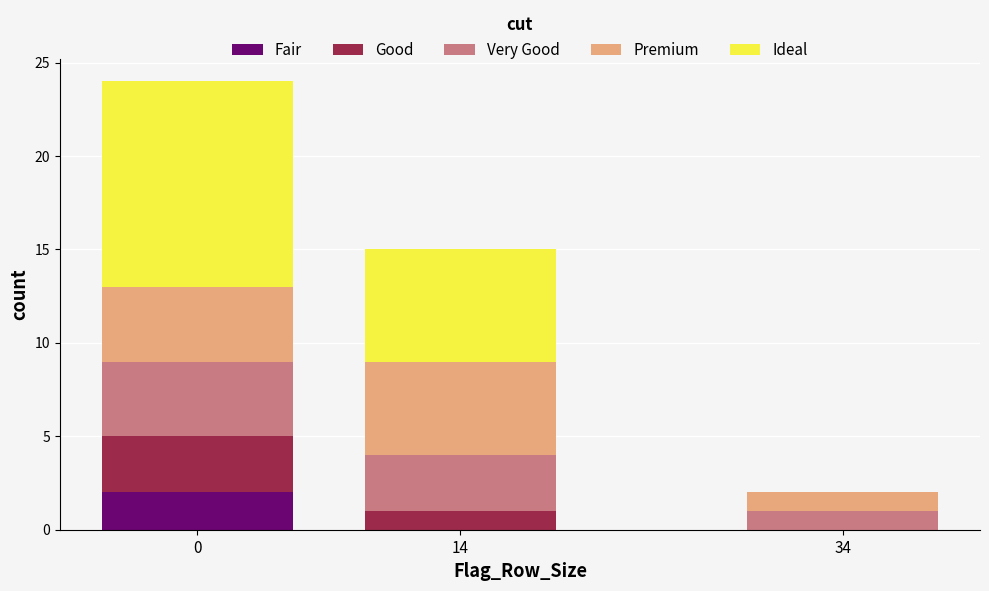

Reading left to right, transcribe the values for Fair.

0=2	14=0	34=0